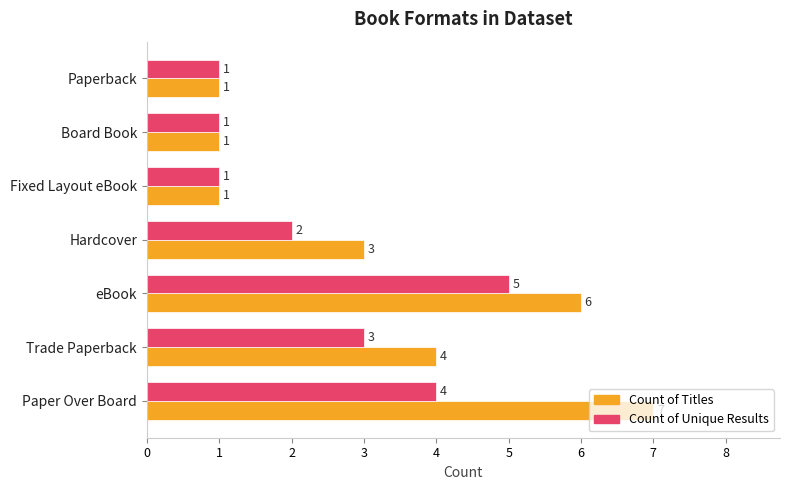

Which series has the widest spread of values?

Count of Titles